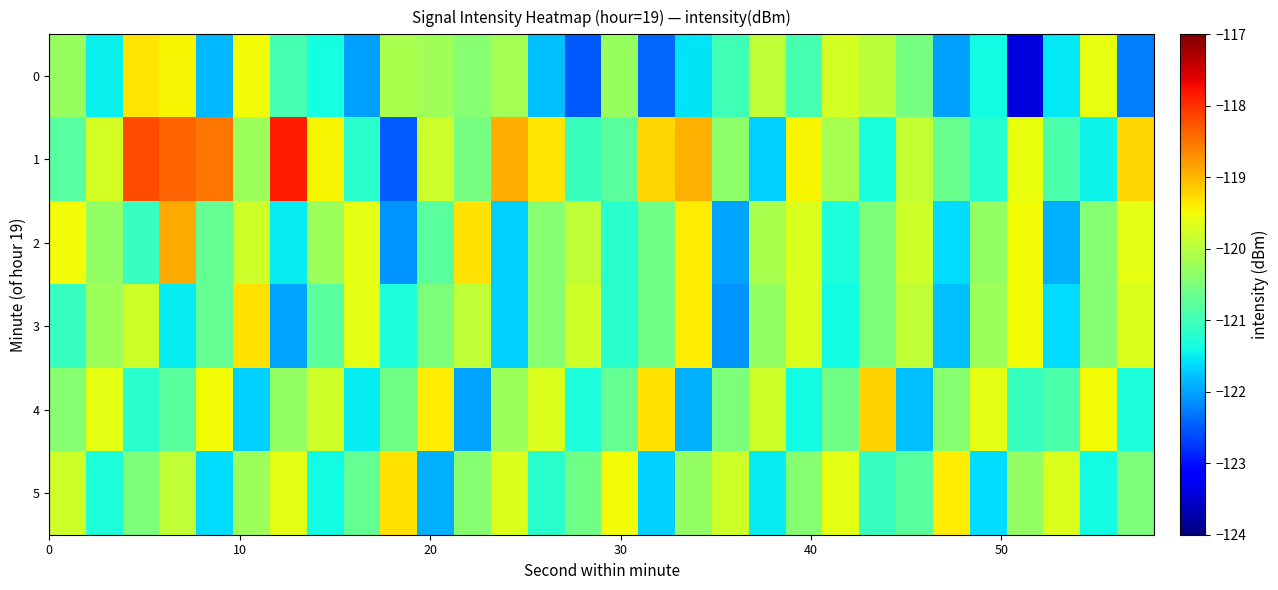

Which series has the largest range (max minus min)?

1